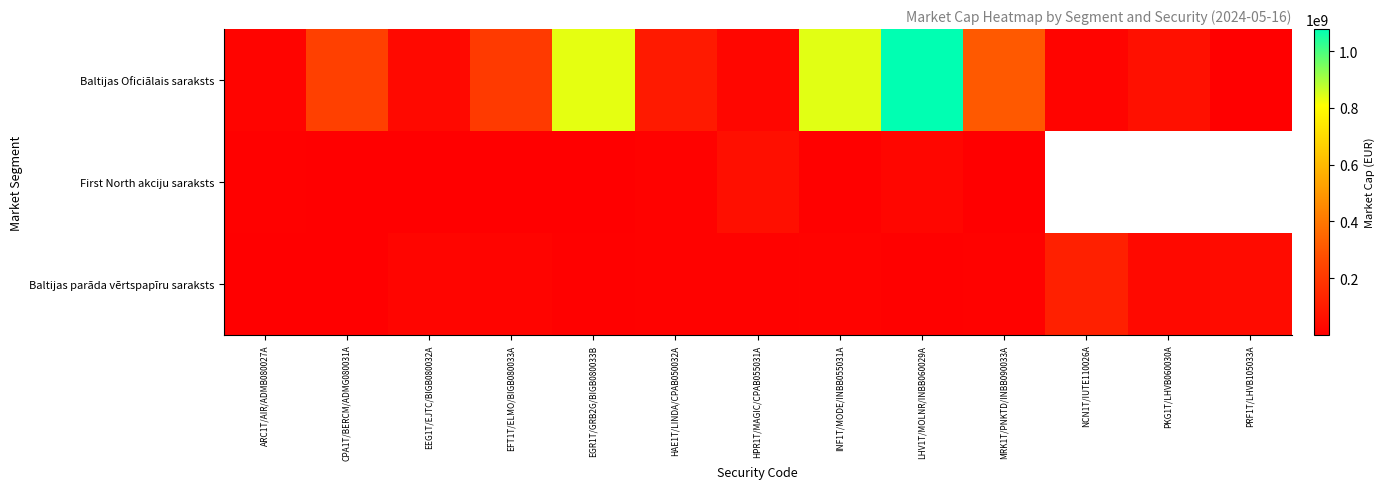

What is the maximum value shown in the chart?

1077928202.2